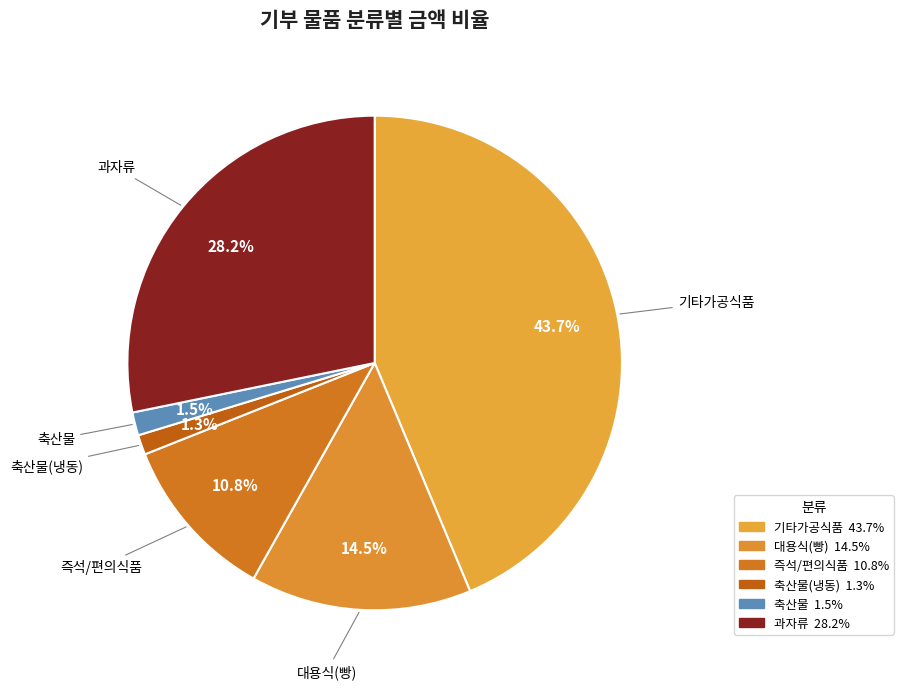

How many slices are in this pie chart?

6